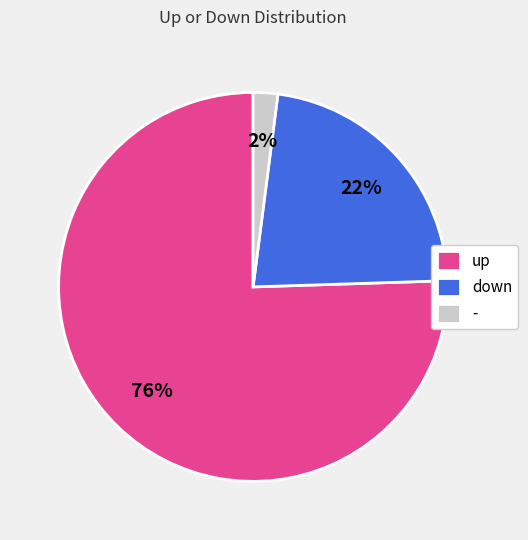

Is the sum of up and - greater than half?

Yes